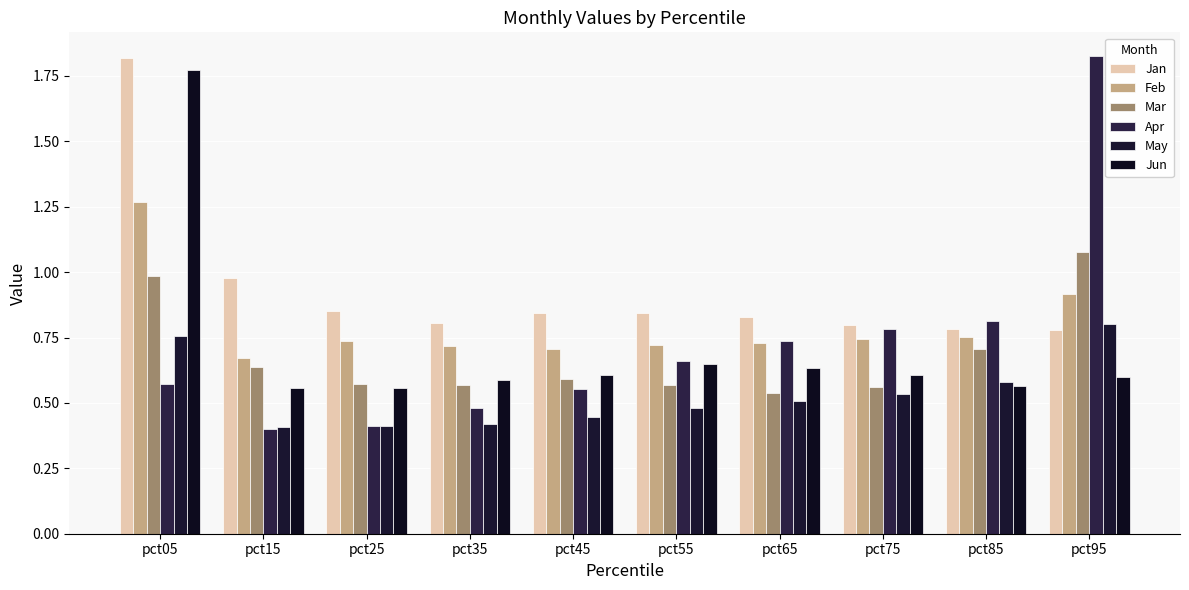

Are the bars horizontal?

No